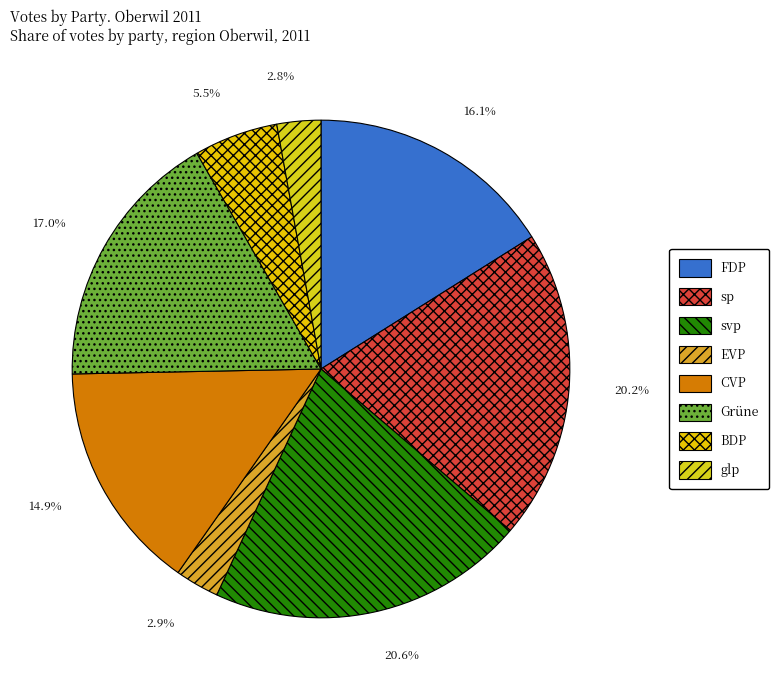

Is sp the majority of the pie?

No